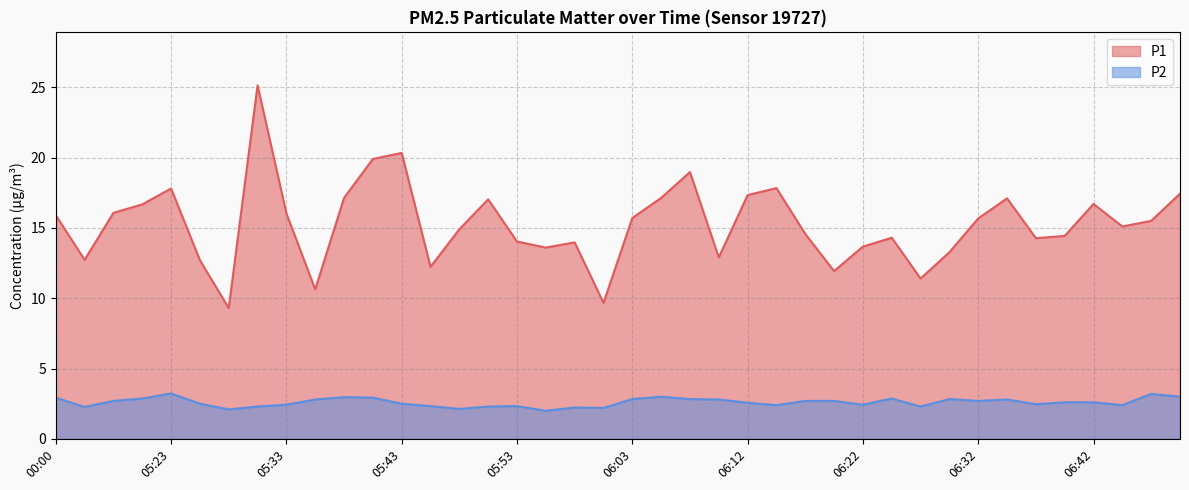

Reading right to left, list all the values displayed in this chart.

P1: 06:49=17.4	06:47=15.5	06:44=15.1	06:42=16.7	06:39=14.4	06:37=14.3	06:34=17.1	06:32=15.7	06:30=13.3	06:27=11.4	06:25=14.3	06:22=13.7	06:20=11.9	06:17=14.6	06:15=17.8	06:12=17.3	06:10=12.9	06:07=19.0	06:05=17.1	06:03=15.7	06:00=9.7	05:58=14.0	05:55=13.6	05:53=14.0	05:50=17.0	05:48=14.9	05:46=12.2	05:43=20.3	05:41=19.9	05:38=17.1	05:36=10.6	05:33=16.0	05:31=25.1	05:28=9.3	05:26=12.7	05:23=17.8	05:21=16.7	05:18=16.1	05:16=12.7	00:00=15.9
P2: 06:49=3.0	06:47=3.2	06:44=2.4	06:42=2.6	06:39=2.6	06:37=2.5	06:34=2.8	06:32=2.7	06:30=2.8	06:27=2.3	06:25=2.9	06:22=2.4	06:20=2.7	06:17=2.7	06:15=2.4	06:12=2.6	06:10=2.8	06:07=2.8	06:05=3.0	06:03=2.8	06:00=2.2	05:58=2.2	05:55=2.0	05:53=2.3	05:50=2.3	05:48=2.1	05:46=2.3	05:43=2.5	05:41=2.9	05:38=3.0	05:36=2.8	05:33=2.4	05:31=2.3	05:28=2.1	05:26=2.5	05:23=3.2	05:21=2.9	05:18=2.7	05:16=2.3	00:00=2.9